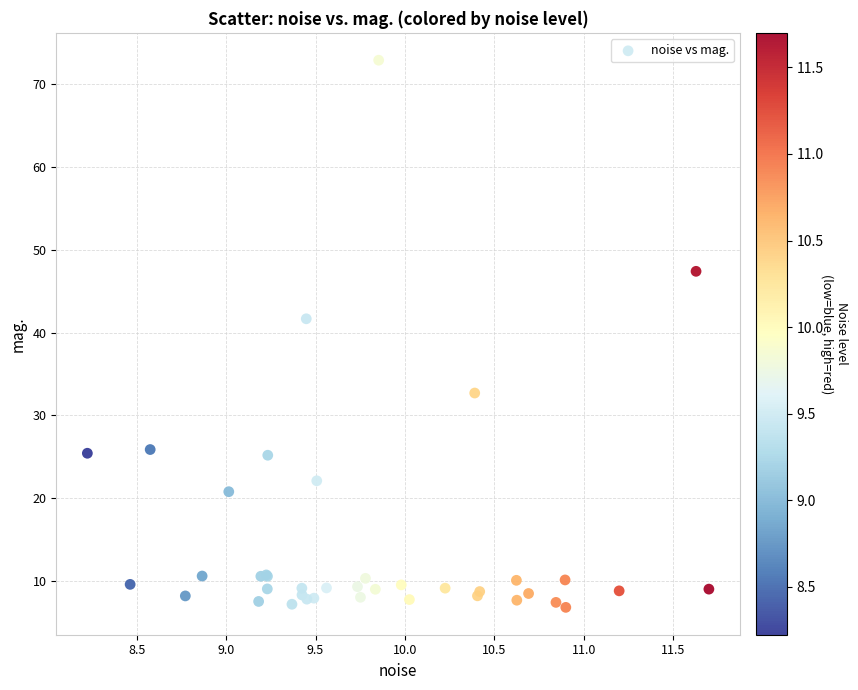

What Y value in the scatter plot is closest to 39?

41.7